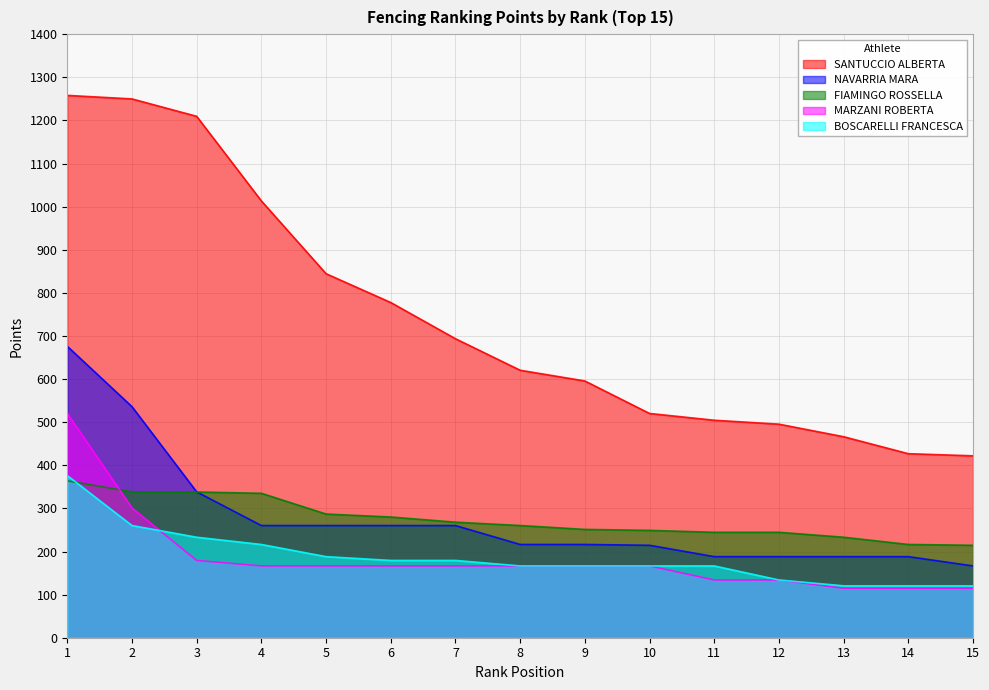

True or false: NAVARRIA MARA has a value of 387.0 at 1.

False